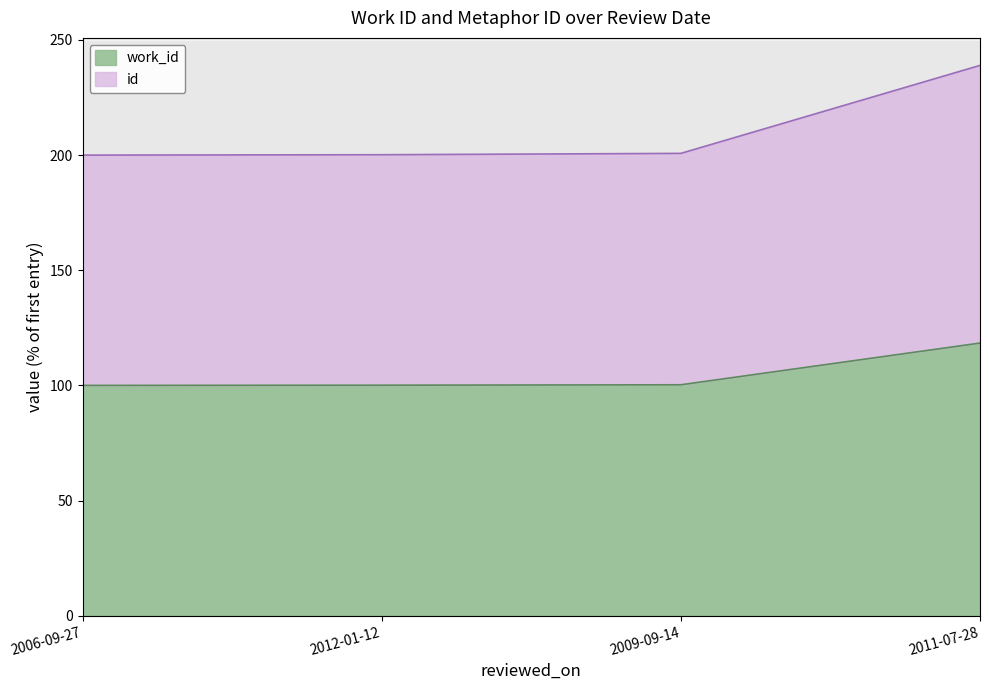

How many distinct data groups are displayed?

2